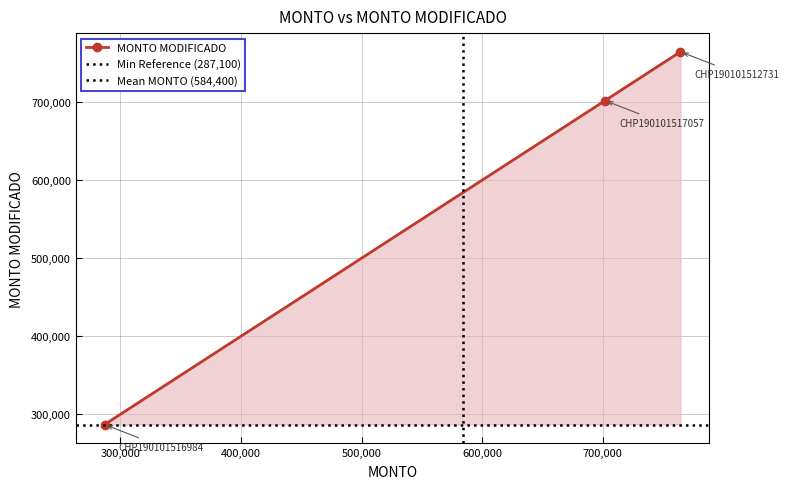

Does the chart display data point markers on the line(s)?

Yes